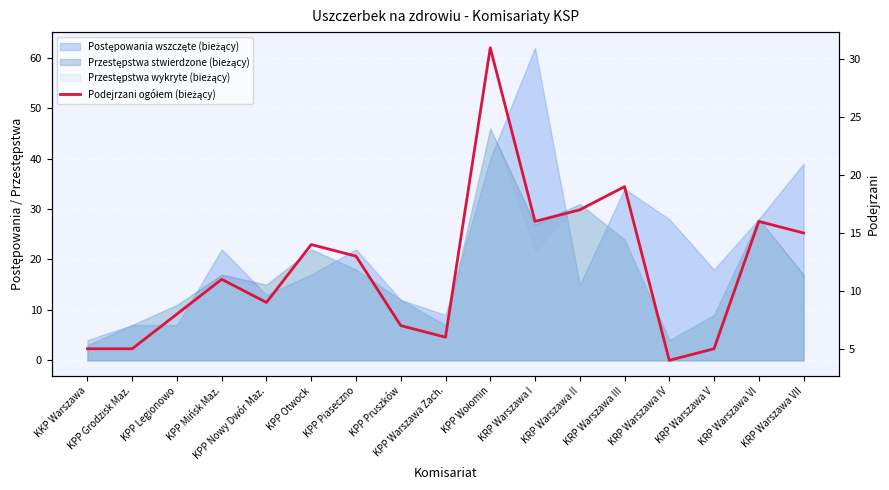

The chart shows a value of 2 at KPP Legionowo. True or false?

False